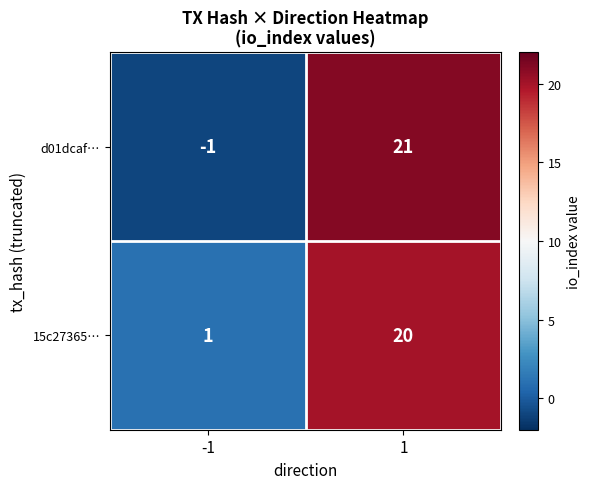

Reading right to left, list all the values displayed in this chart.

d01dcaf…: 21	-1
15c27365…: 20	1